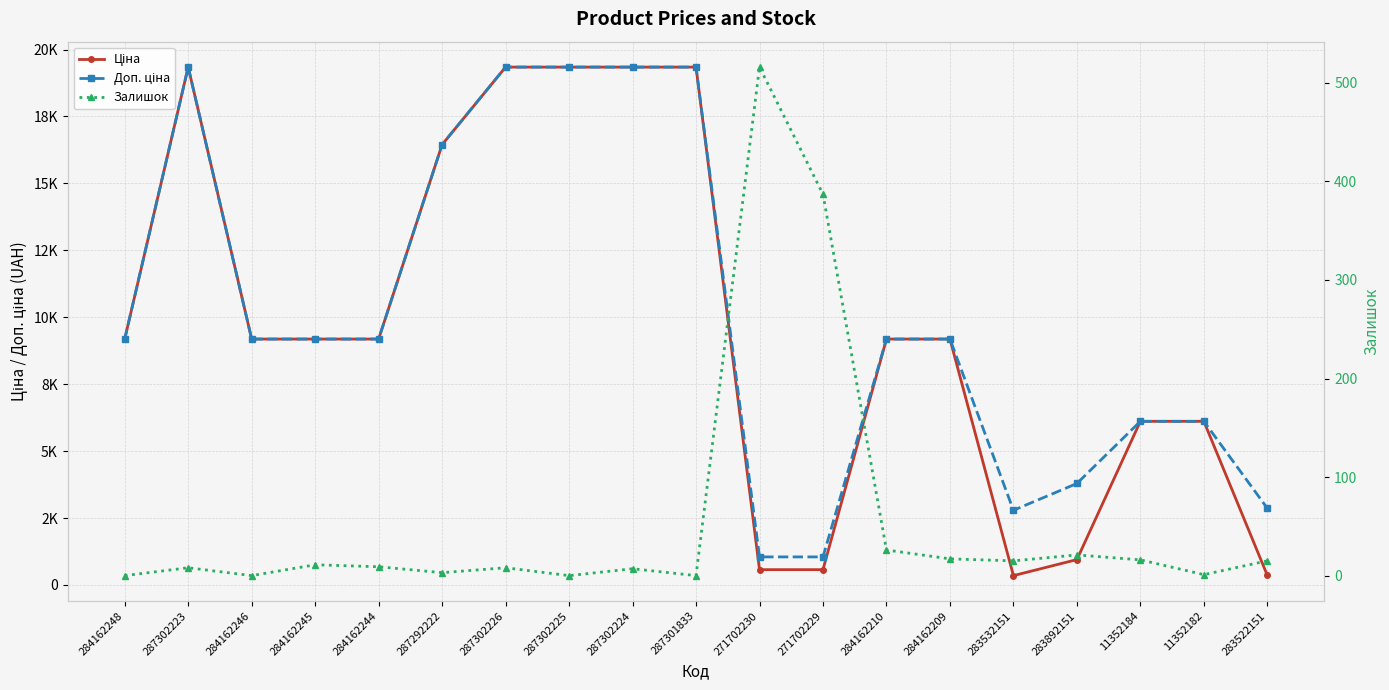

What is the sum of all Доп. ціна values?

192038.5